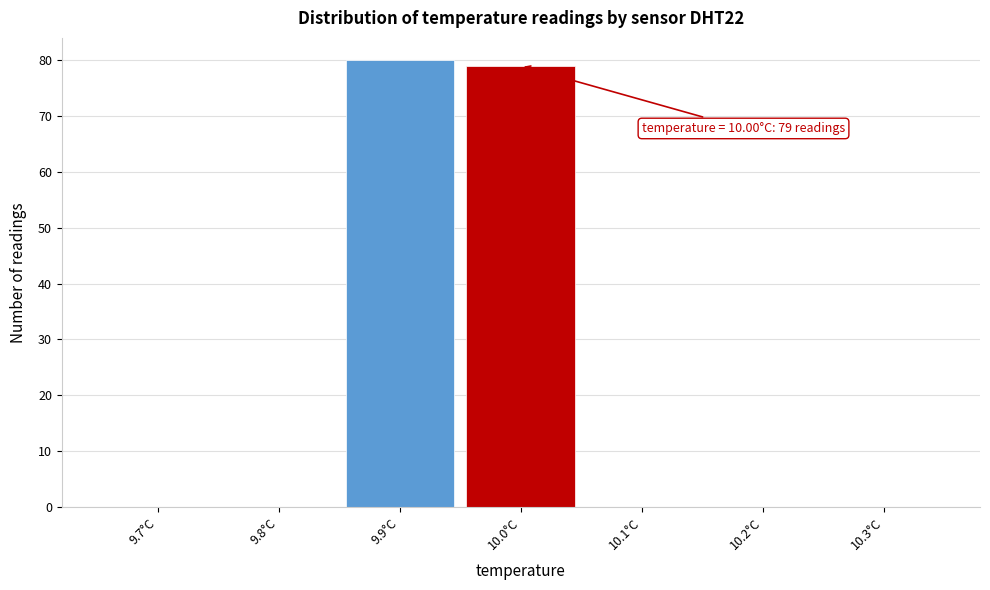

Reading left to right, list all the values displayed in this chart.

9.7°C=0	9.8°C=0	9.9°C=80	10.0°C=79	10.1°C=0	10.2°C=0	10.3°C=0